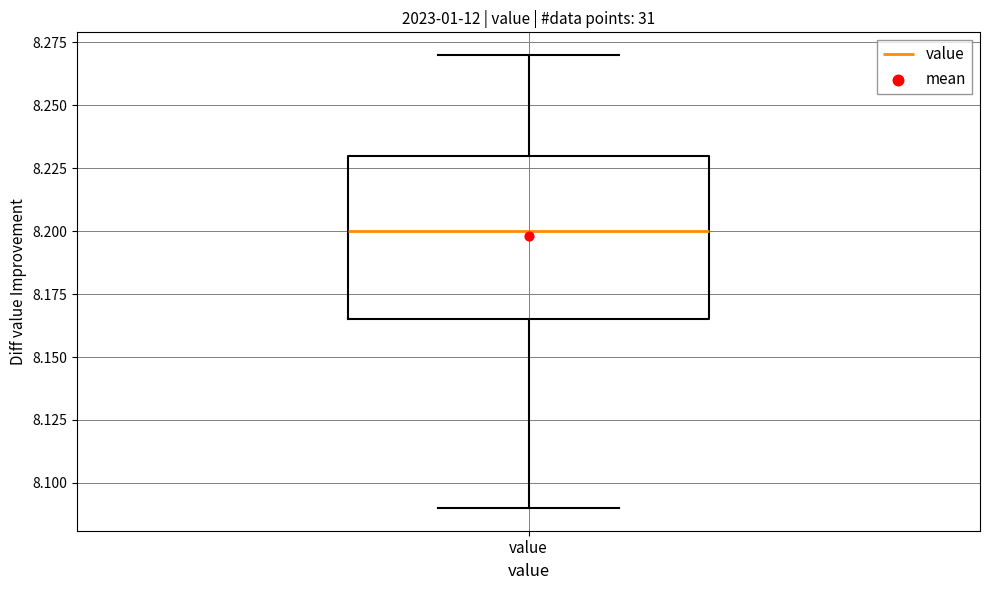

Where does the median line of the box for value sit on the y-axis? The values are not printed on the chart, so give them approximately, as read against the axis.

8.200